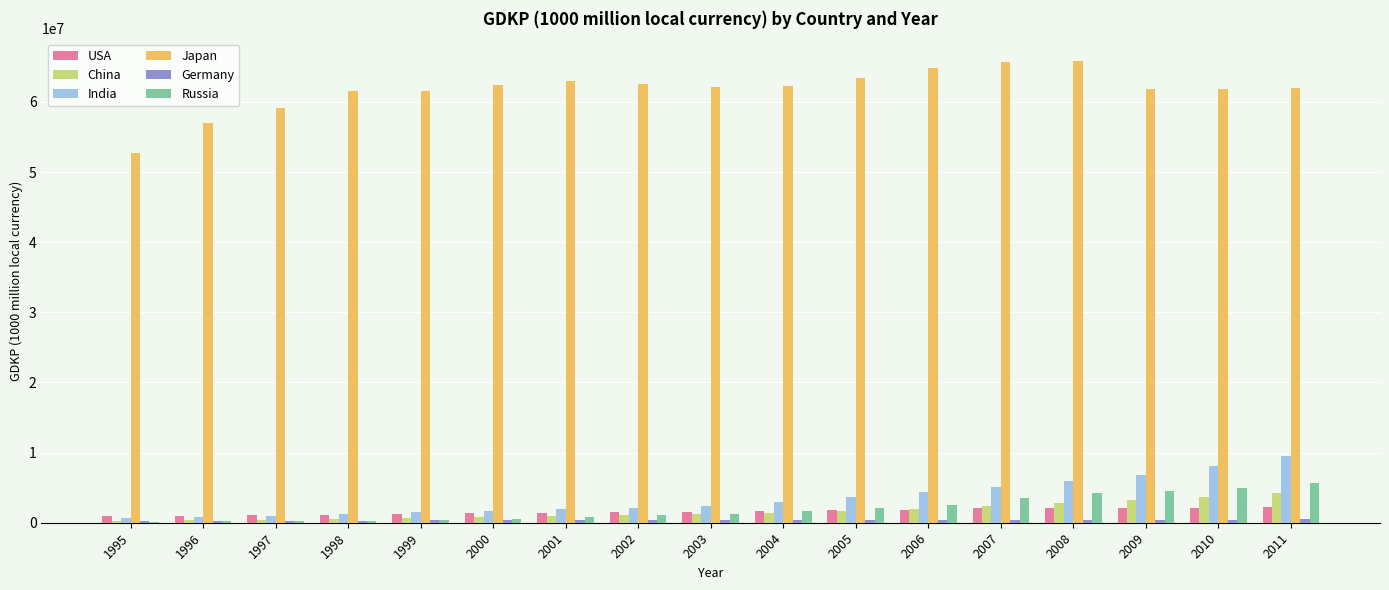

Which series has the largest total across all categories?

Japan